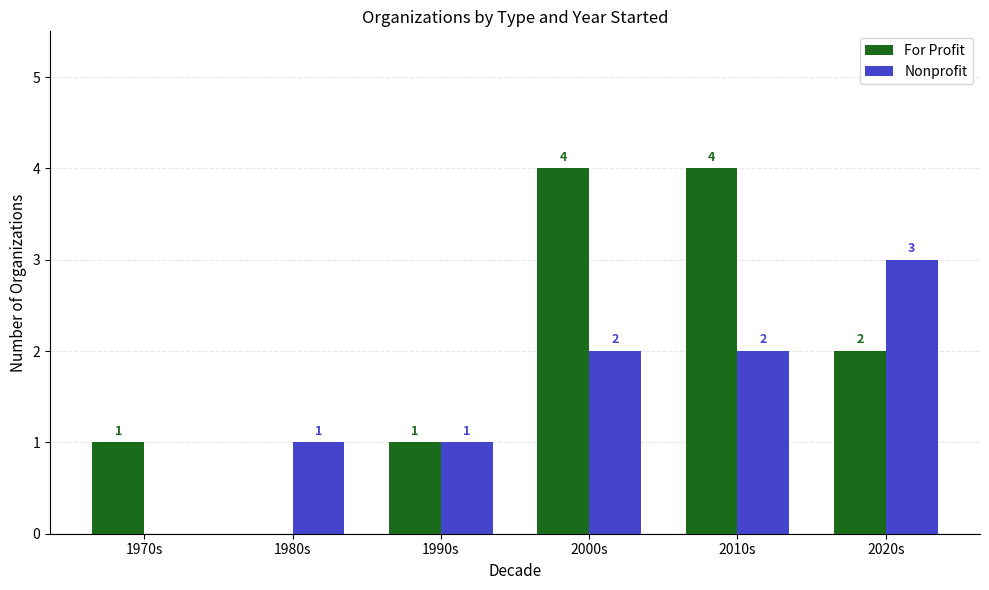

What is the greatest value displayed?

4